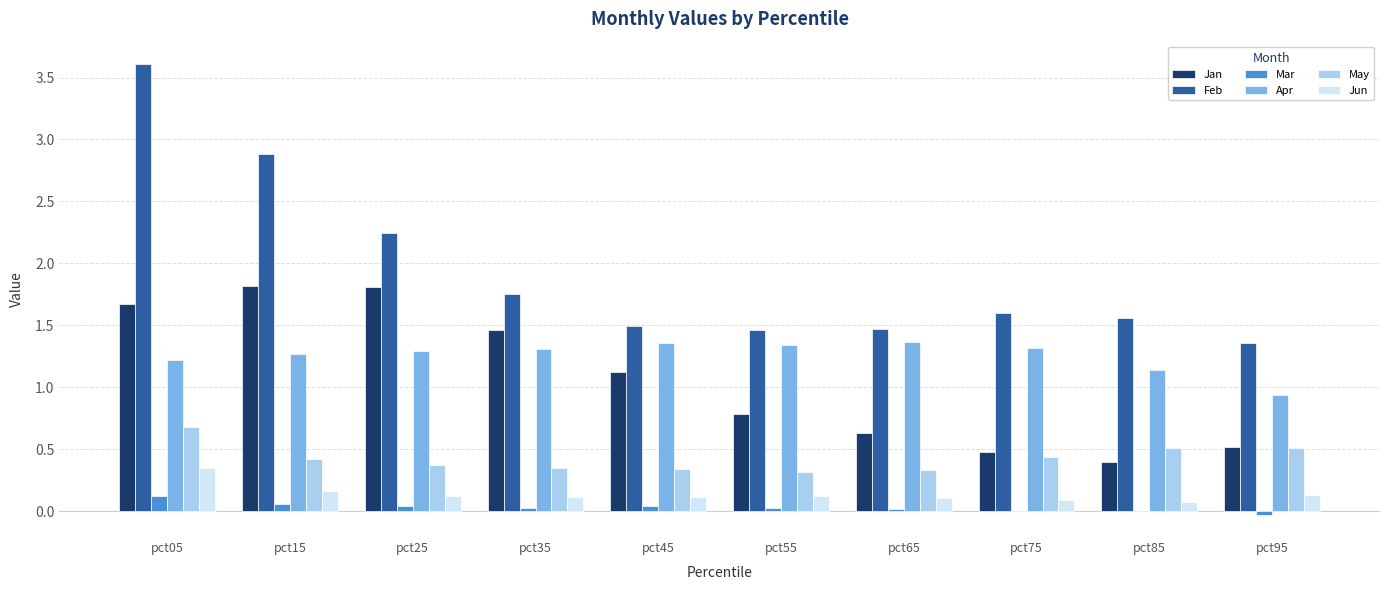

Count the number of data series in this chart.

6